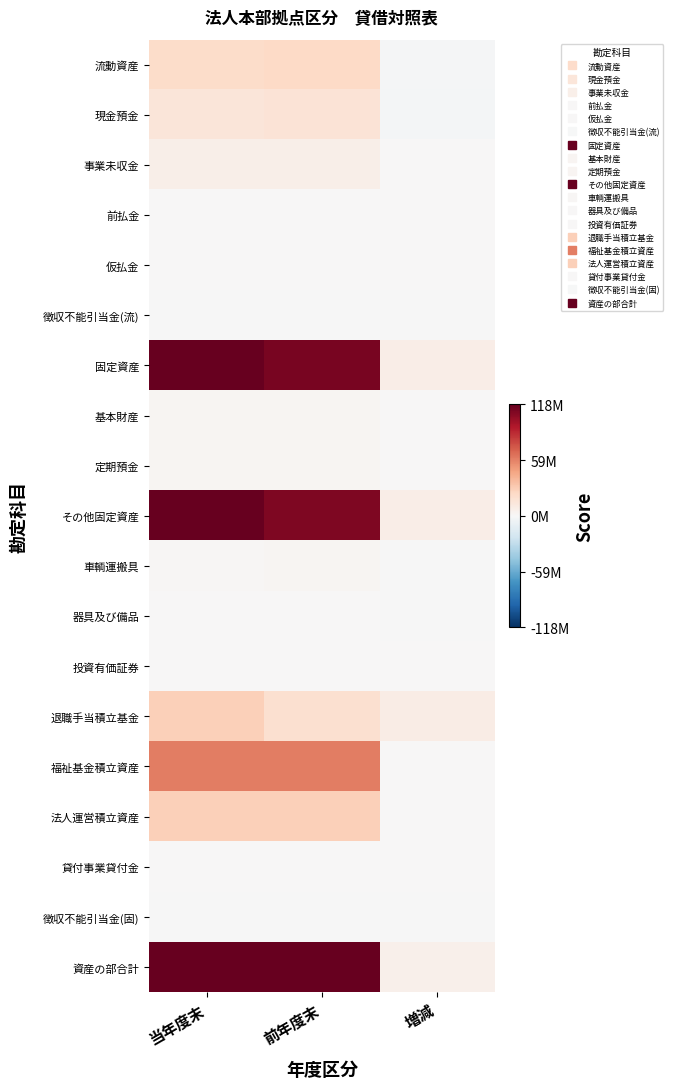

Reading left to right, transcribe all the data shown in this chart.

流動資産: 当年度末=21559847	前年度末=23262751	増減=-1702904
現金預金: 当年度末=14198754	前年度末=16294078	増減=-2095324
事業未収金: 当年度末=7223388	前年度末=7139869	増減=83519
前払金: 当年度末=30850	前年度末=30850	増減=0
仮払金: 当年度末=312300	前年度末=90	増減=312210
徴収不能引当金(流): 当年度末=-205445	前年度末=-202136	増減=-3309
固定資産: 当年度末=119878804	前年度末=112094679	増減=7784125
基本財産: 当年度末=2000000	前年度末=2000000	増減=0
定期預金: 当年度末=2000000	前年度末=2000000	増減=0
その他固定資産: 当年度末=117878804	前年度末=110094679	増減=7784125
車輌運搬具: 当年度末=1017580	前年度末=1902980	増減=-885400
器具及び備品: 当年度末=412147	前年度末=628952	増減=-216805
投資有価証券: 当年度末=100	前年度末=100	増減=0
退職手当積立基金: 当年度末=28040370	前年度末=19154040	増減=8886330
福祉基金積立資産: 当年度末=60130760	前年度末=60130760	増減=0
法人運営積立資産: 当年度末=28277847	前年度末=28277847	増減=0
貸付事業貸付金: 当年度末=495000	前年度末=404754	増減=90246
徴収不能引当金(固): 当年度末=-495000	前年度末=-404754	増減=-90246
資産の部合計: 当年度末=141438651	前年度末=135357430	増減=6081221